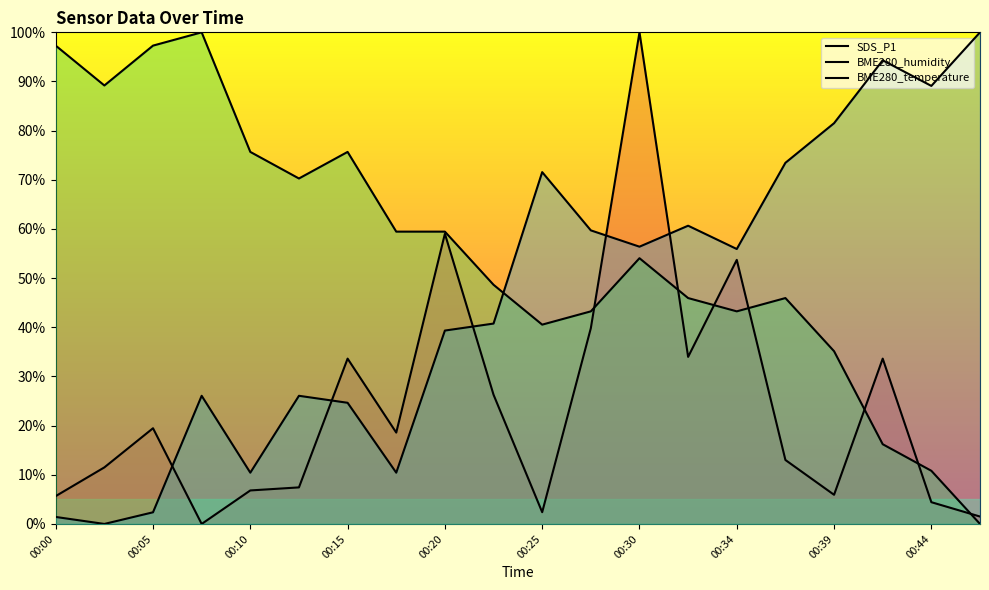

Between 00:05 and 10, which is larger?

00:05